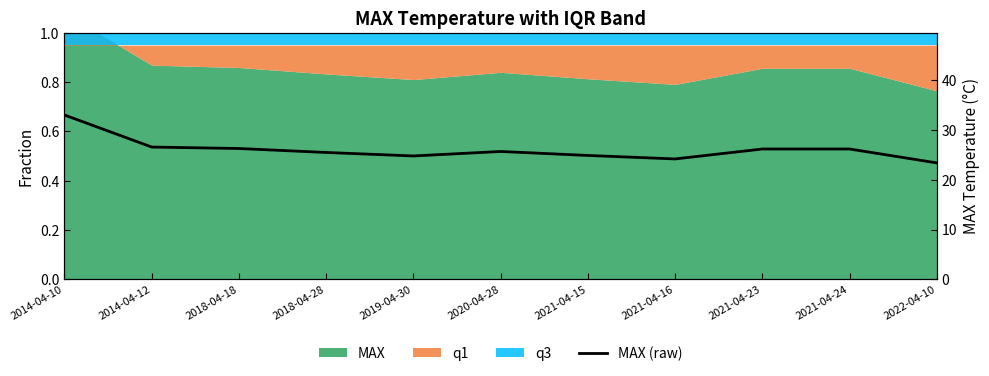

At which category does the data reach its first local peak?

2020-04-28